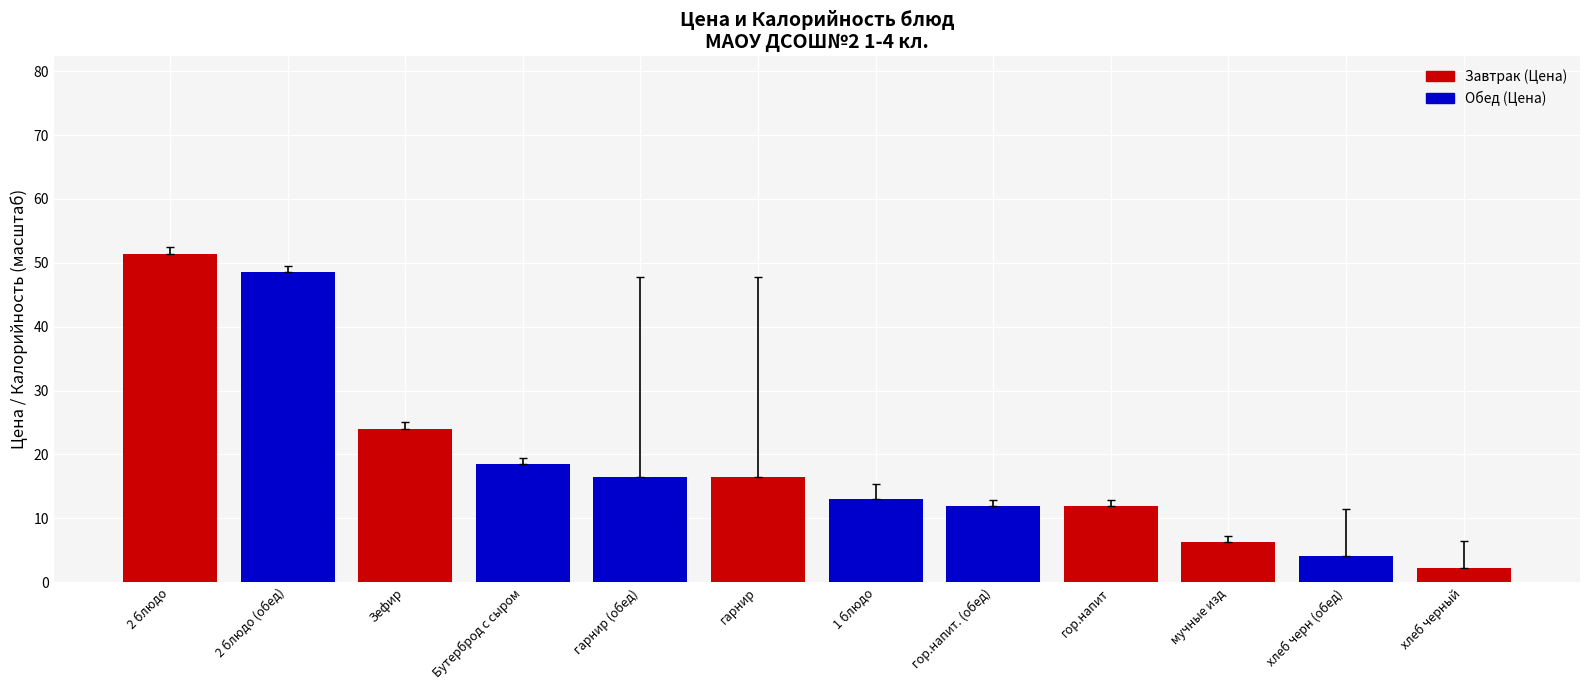

At which label is the value closest to 26?

Зефир